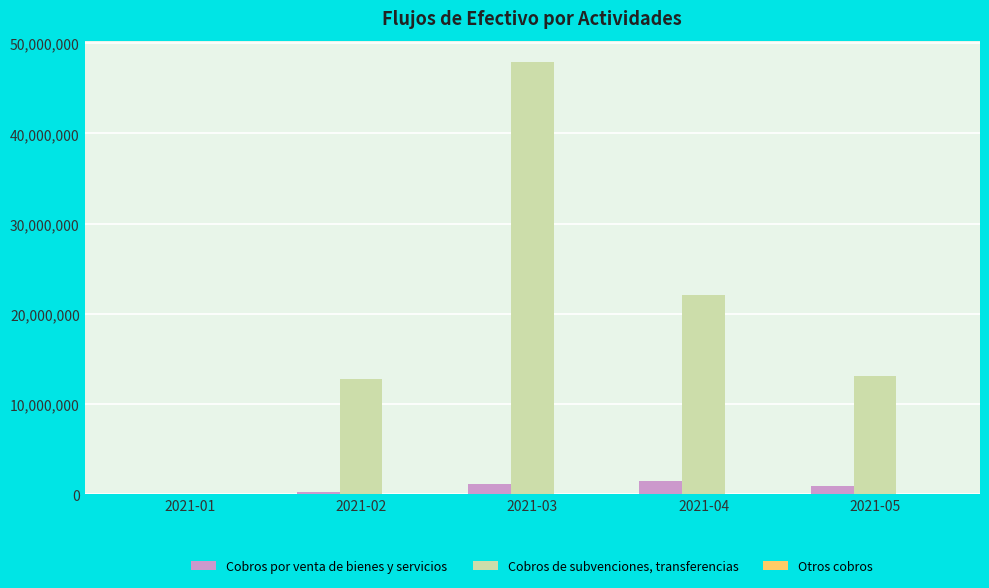

What is the sum of all Cobros de subvenciones, transferencias values?

95832595.5